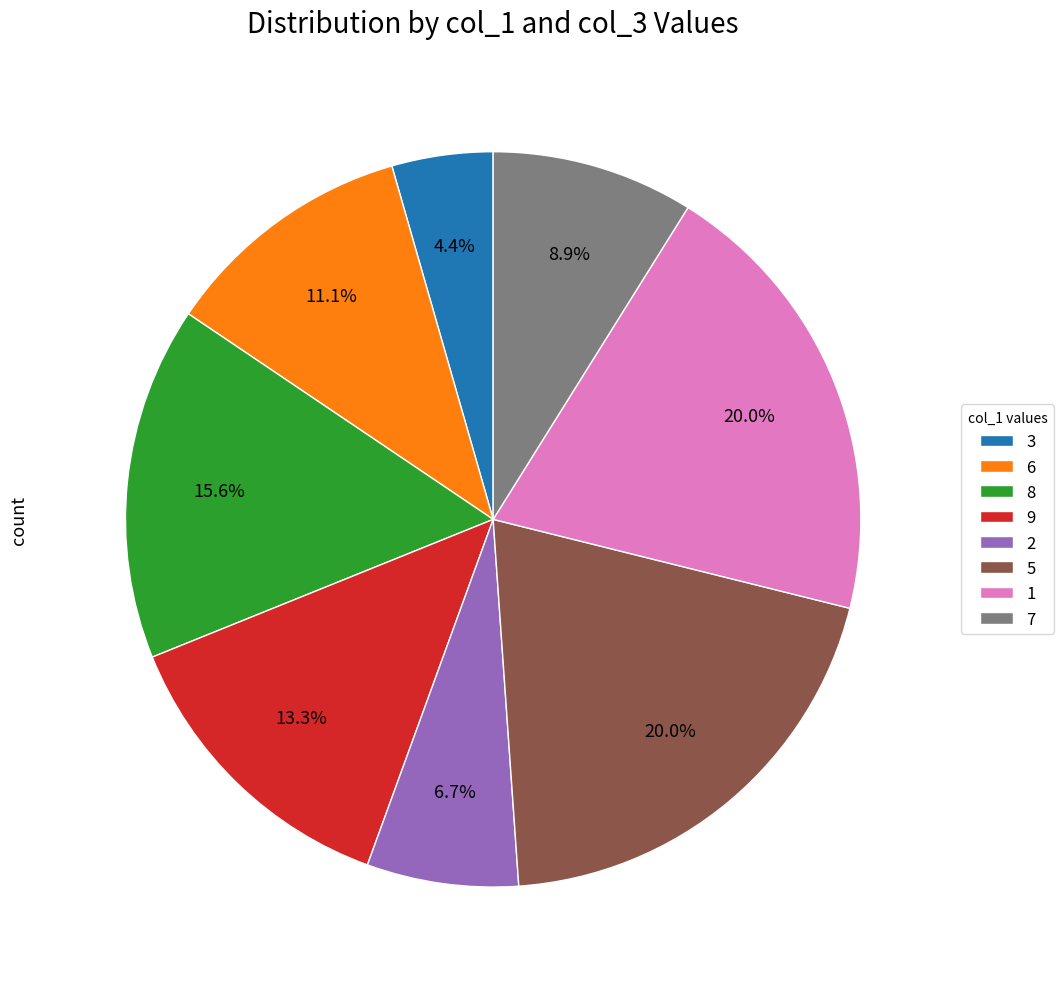

Is there a majority slice in this chart?

No